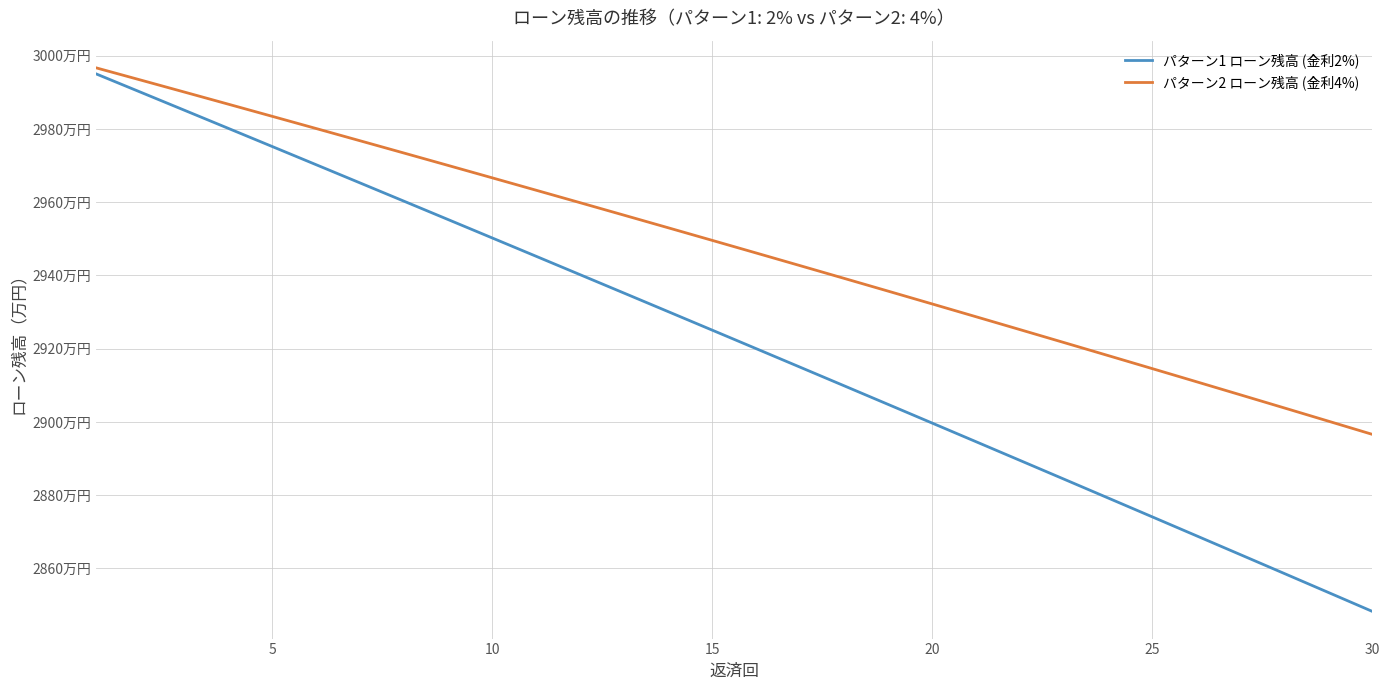

Does the chart have visible grid lines?

Yes